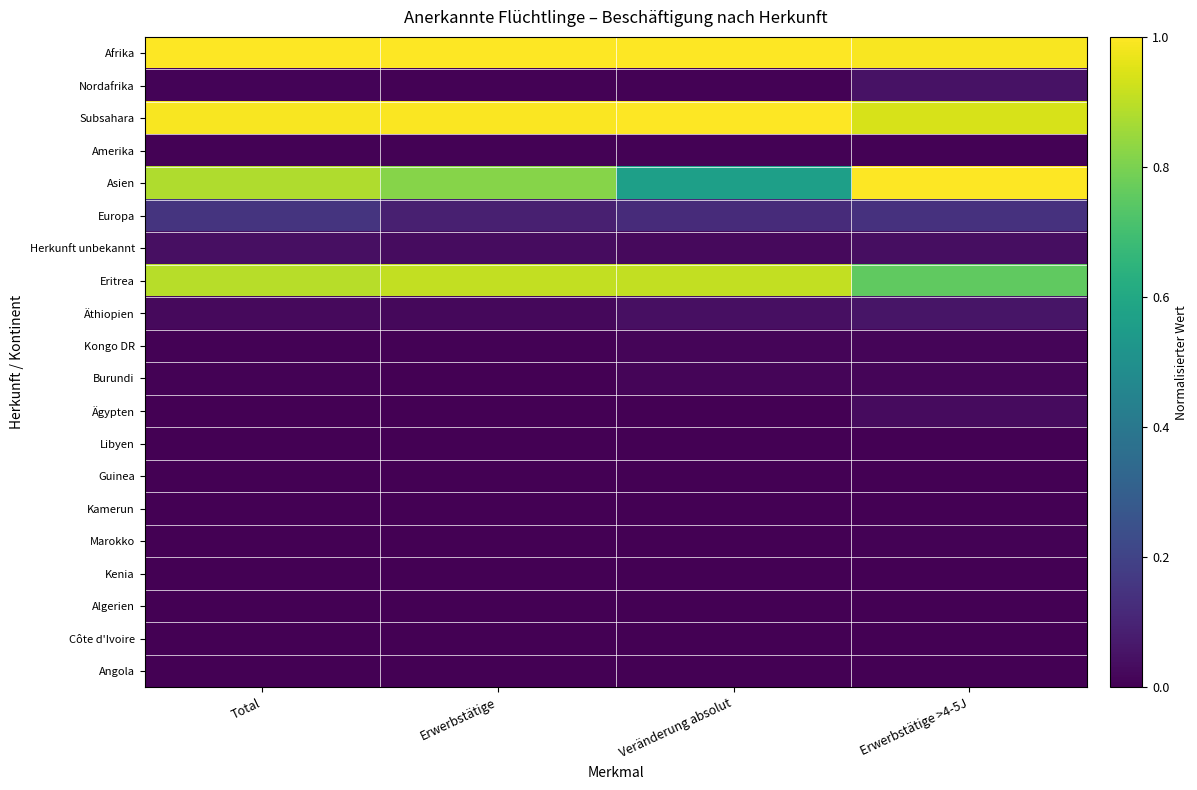

Reading left to right, list all the values displayed in this chart.

Afrika: Total=1.0	Erwerbstätige=1.0	Veränderung absolut=1.0	Erwerbstätige >4-5J=1.0
Nordafrika: Total=0.0	Erwerbstätige=0.0	Veränderung absolut=0.0	Erwerbstätige >4-5J=0.0
Subsahara: Total=1.0	Erwerbstätige=1.0	Veränderung absolut=1.0	Erwerbstätige >4-5J=0.9
Amerika: Total=0.0	Erwerbstätige=0.0	Veränderung absolut=0.0	Erwerbstätige >4-5J=0.0
Asien: Total=0.9	Erwerbstätige=0.8	Veränderung absolut=0.6	Erwerbstätige >4-5J=1.0
Europa: Total=0.2	Erwerbstätige=0.1	Veränderung absolut=0.1	Erwerbstätige >4-5J=0.1
Herkunft unbekannt: Total=0.0	Erwerbstätige=0.0	Veränderung absolut=0.0	Erwerbstätige >4-5J=0.0
Eritrea: Total=0.9	Erwerbstätige=0.9	Veränderung absolut=0.9	Erwerbstätige >4-5J=0.8
Äthiopien: Total=0.0	Erwerbstätige=0.0	Veränderung absolut=0.0	Erwerbstätige >4-5J=0.1
Kongo DR: Total=0.0	Erwerbstätige=0.0	Veränderung absolut=0.0	Erwerbstätige >4-5J=0.0
Burundi: Total=0.0	Erwerbstätige=0.0	Veränderung absolut=0.0	Erwerbstätige >4-5J=0.0
Ägypten: Total=0.0	Erwerbstätige=0.0	Veränderung absolut=0.0	Erwerbstätige >4-5J=0.0
Libyen: Total=0.0	Erwerbstätige=0.0	Veränderung absolut=0.0	Erwerbstätige >4-5J=0.0
Guinea: Total=0.0	Erwerbstätige=0.0	Veränderung absolut=0.0	Erwerbstätige >4-5J=0.0
Kamerun: Total=0.0	Erwerbstätige=0.0	Veränderung absolut=0.0	Erwerbstätige >4-5J=0.0
Marokko: Total=0.0	Erwerbstätige=0.0	Veränderung absolut=0.0	Erwerbstätige >4-5J=0.0
Kenia: Total=0.0	Erwerbstätige=0.0	Veränderung absolut=0.0	Erwerbstätige >4-5J=0.0
Algerien: Total=0.0	Erwerbstätige=0.0	Veränderung absolut=0.0	Erwerbstätige >4-5J=0.0
Côte d'Ivoire: Total=0.0	Erwerbstätige=0.0	Veränderung absolut=0.0	Erwerbstätige >4-5J=0.0
Angola: Total=0.0	Erwerbstätige=0.0	Veränderung absolut=0.0	Erwerbstätige >4-5J=0.0